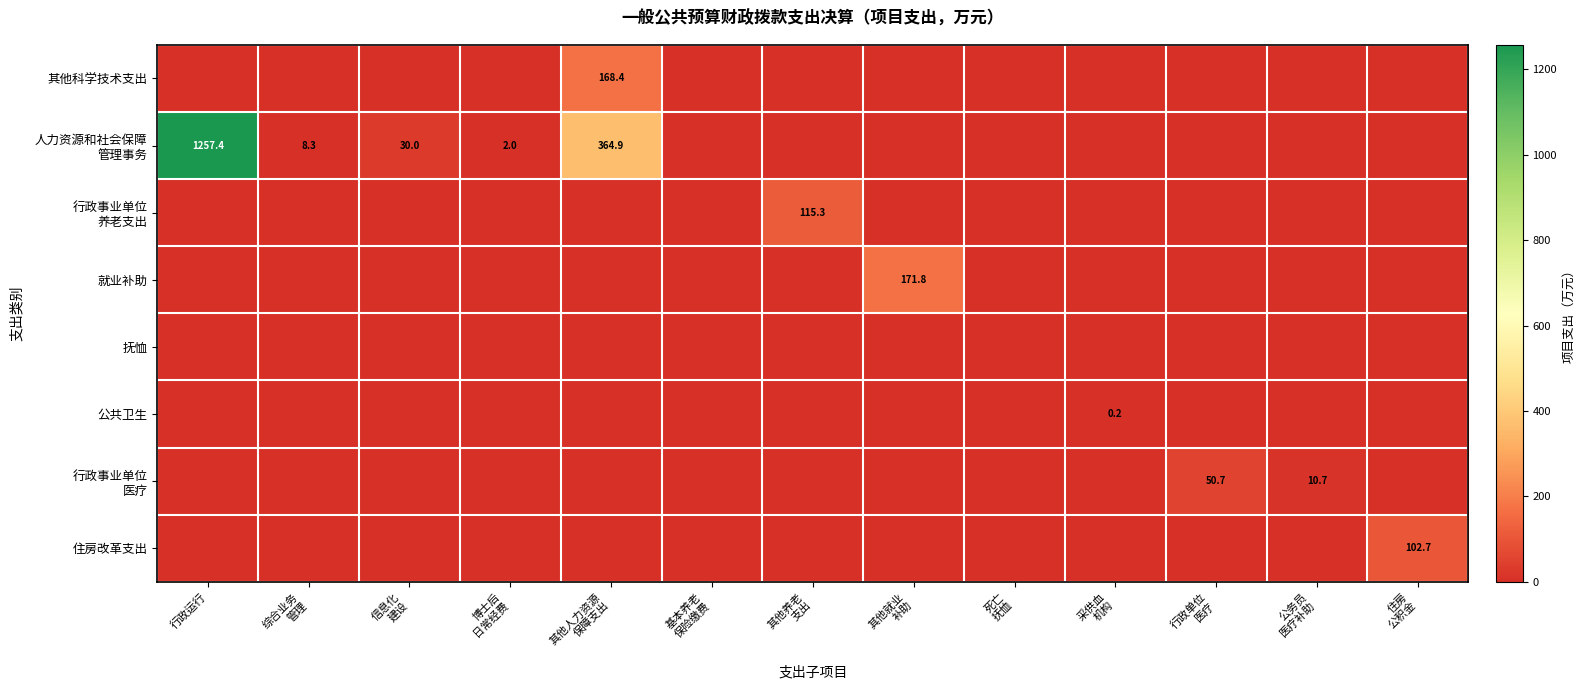

What is the total value across all series at 博士后
日常经费?

2.0